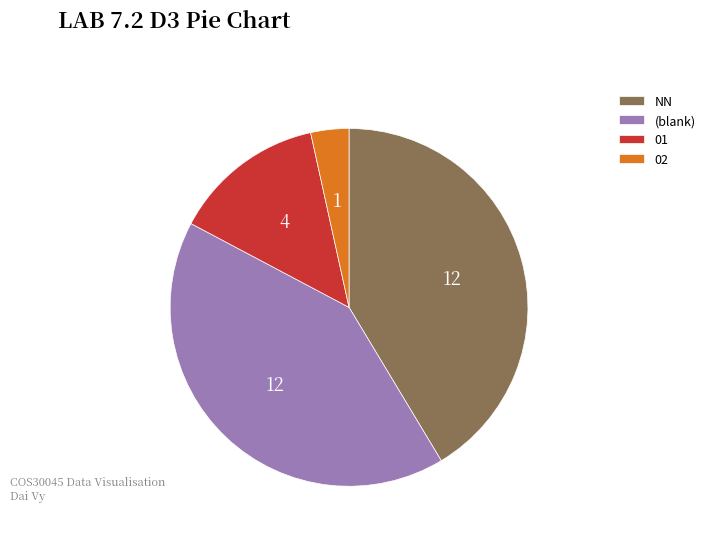

Is the sum of 01 and NN greater than half?

Yes